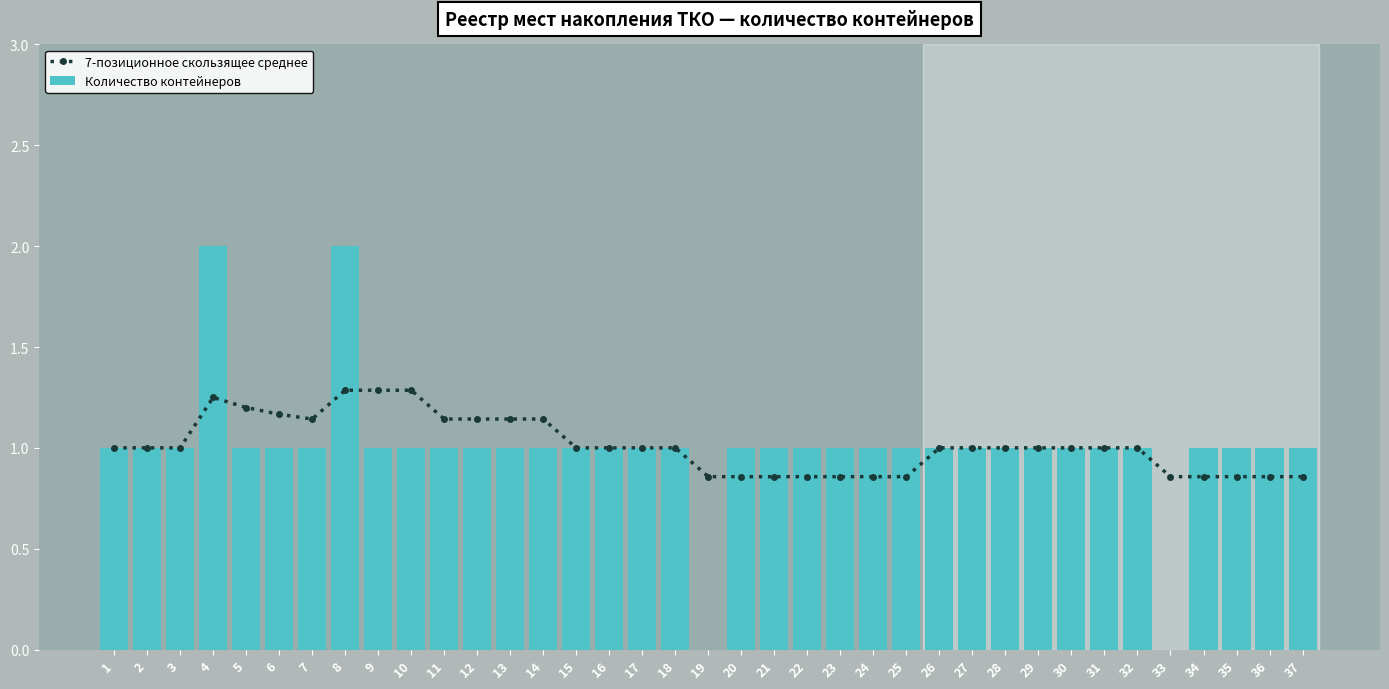

What are all the series names shown in the legend?

7-позиционное скользящее среднее, Количество контейнеров